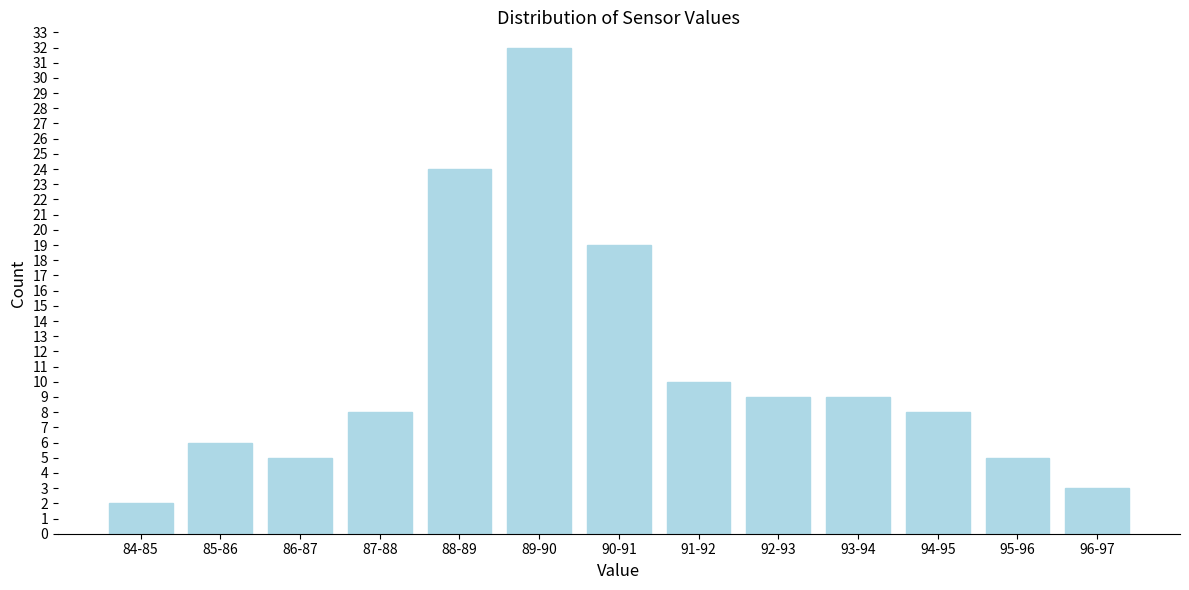

Reading left to right, extract all data points from this chart.

84-85=2	85-86=6	86-87=5	87-88=8	88-89=24	89-90=32	90-91=19	91-92=10	92-93=9	93-94=9	94-95=8	95-96=5	96-97=3